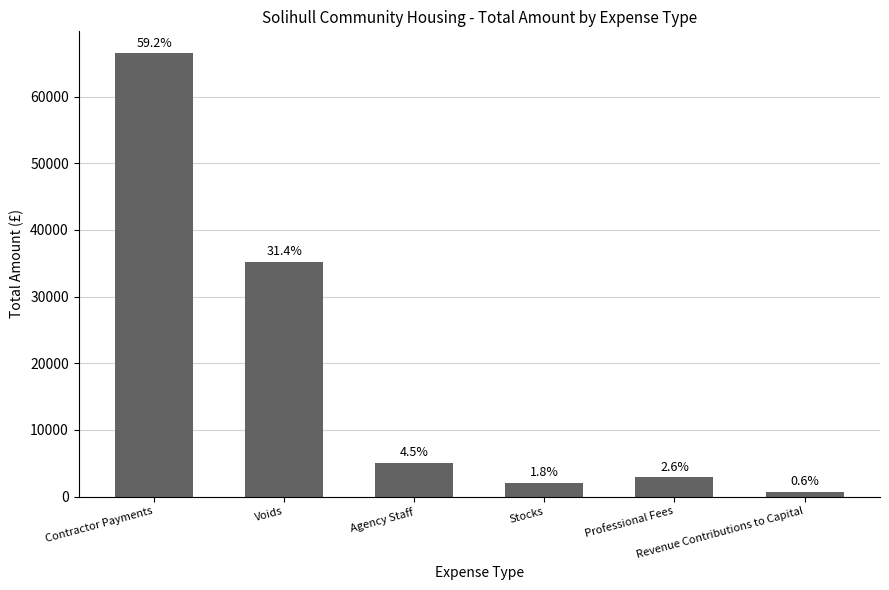

How many bars are there in total?

6